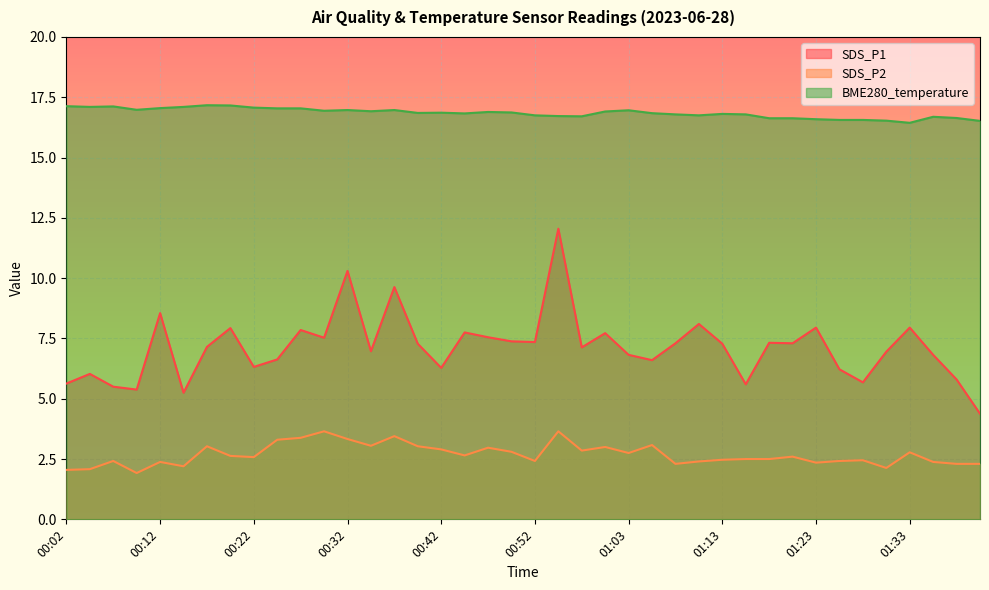

List the series in order of their overall mean, highest first.

BME280_temperature, SDS_P1, SDS_P2